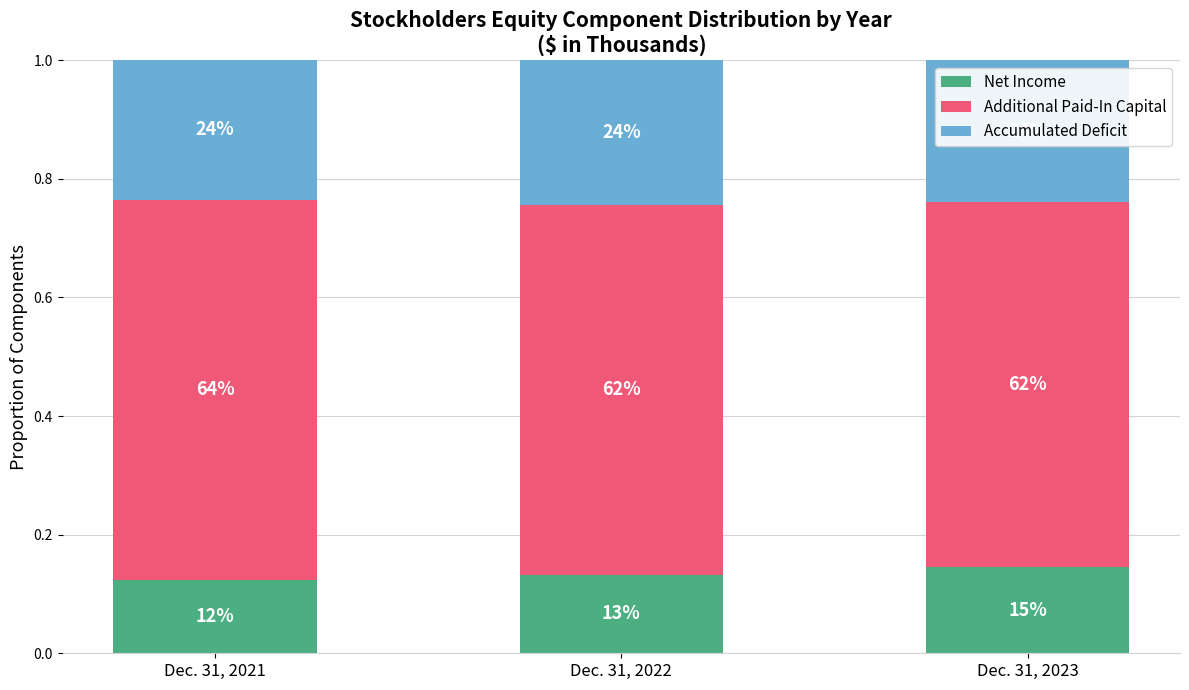

Which has a higher value, Dec. 31, 2022 or Dec. 31, 2021?

Dec. 31, 2022